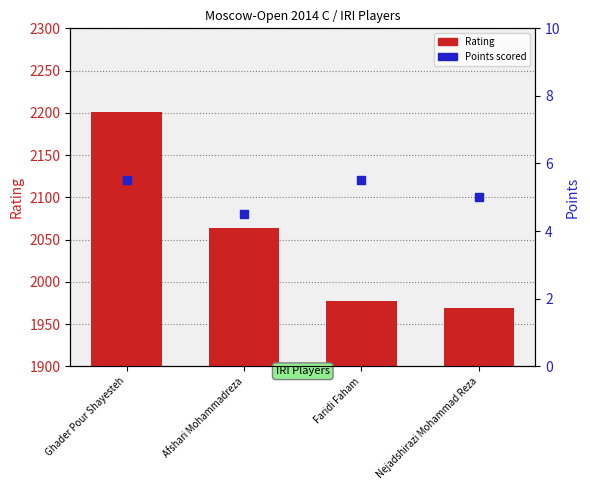

Which series contains the lowest Y value?

Points